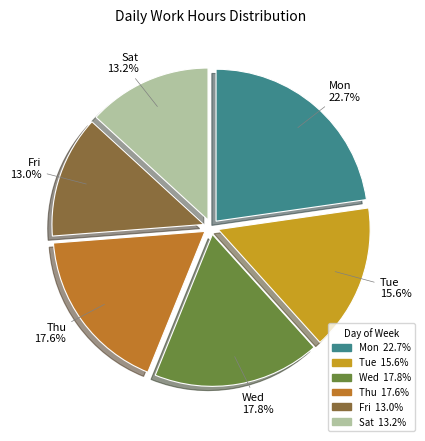

Does Wed represent more than half of the total?

No